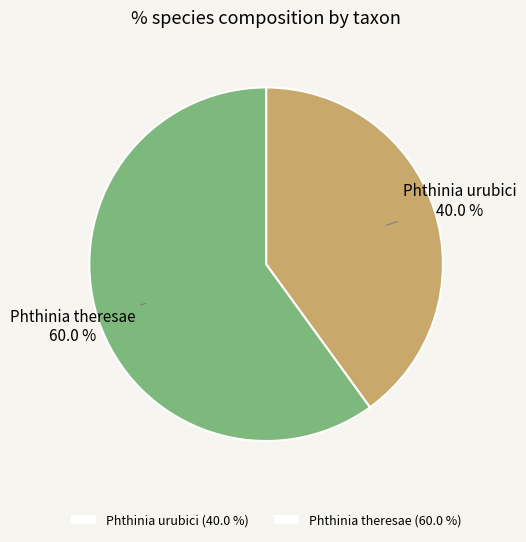

To the nearest percent, what percentage of the pie is Phthinia theresae?

60%